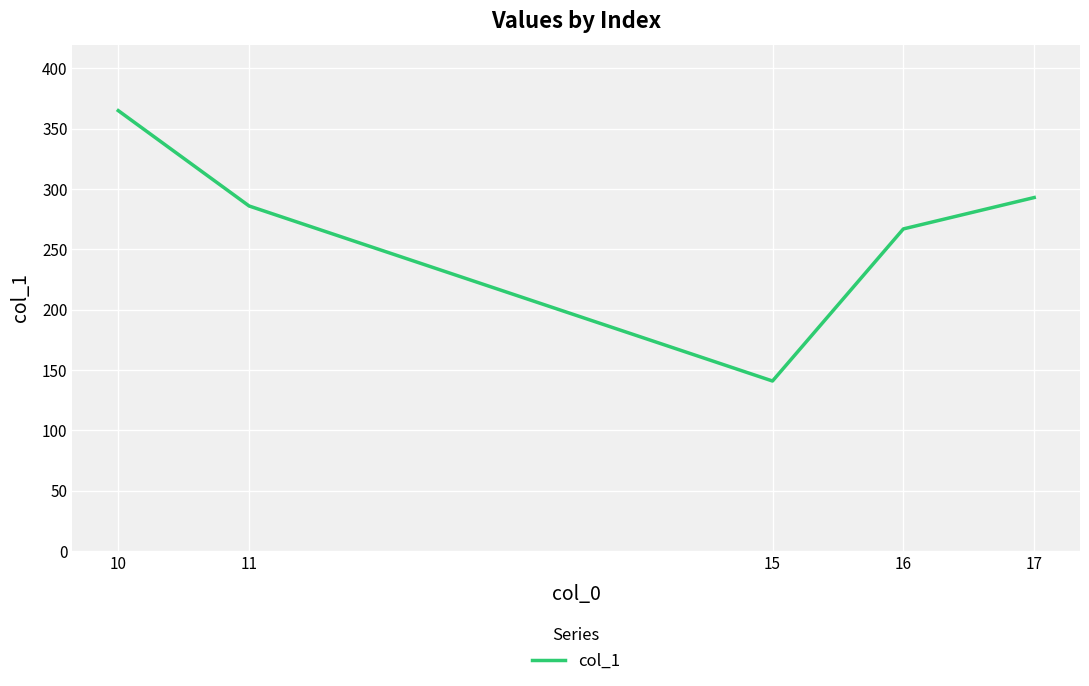

Where does the data first go above 286?

10